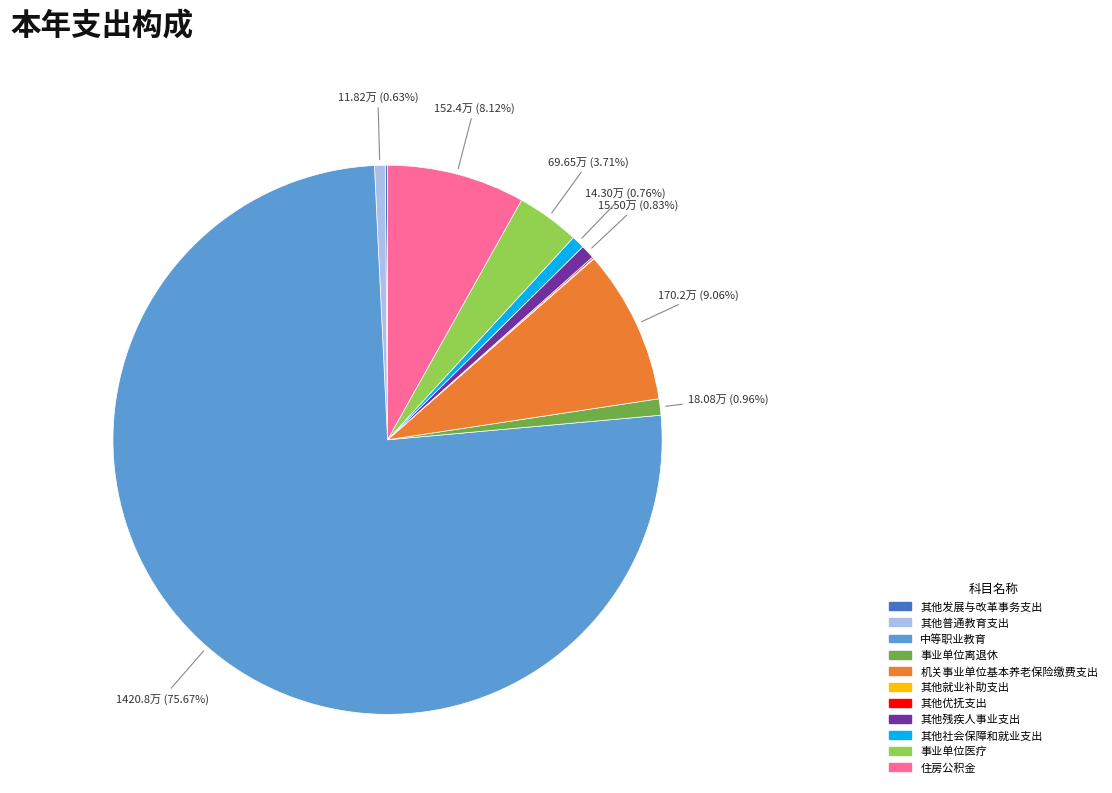

Combined, do 机关事业单位基本养老保险缴费支出 and 事业单位离退休 account for over 50%?

No